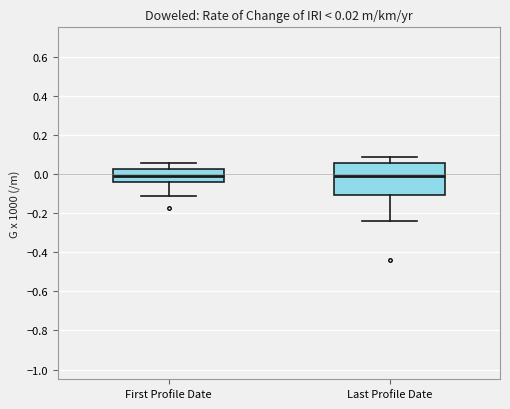

Comparing the boxes themselves (not the whiskers), which one is the tallest?

Last Profile Date